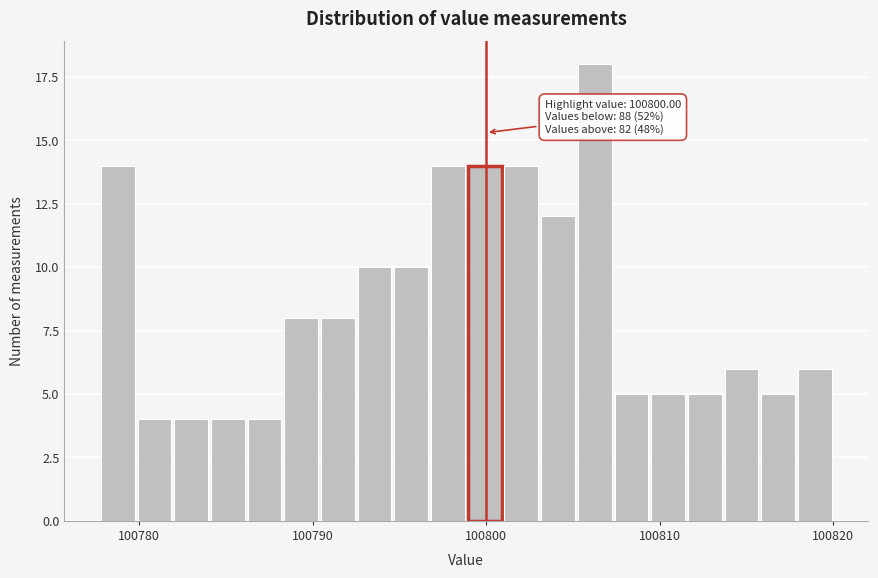

Read against the x-axis, roughly where is the centre of the tallest bar?

100806